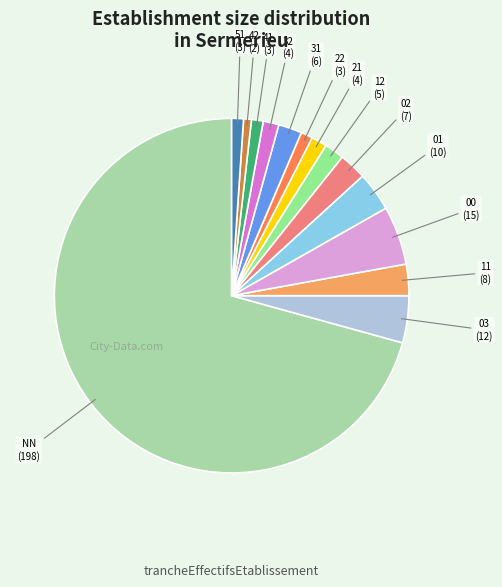

Is there any slice that represents more than half of the pie?

Yes